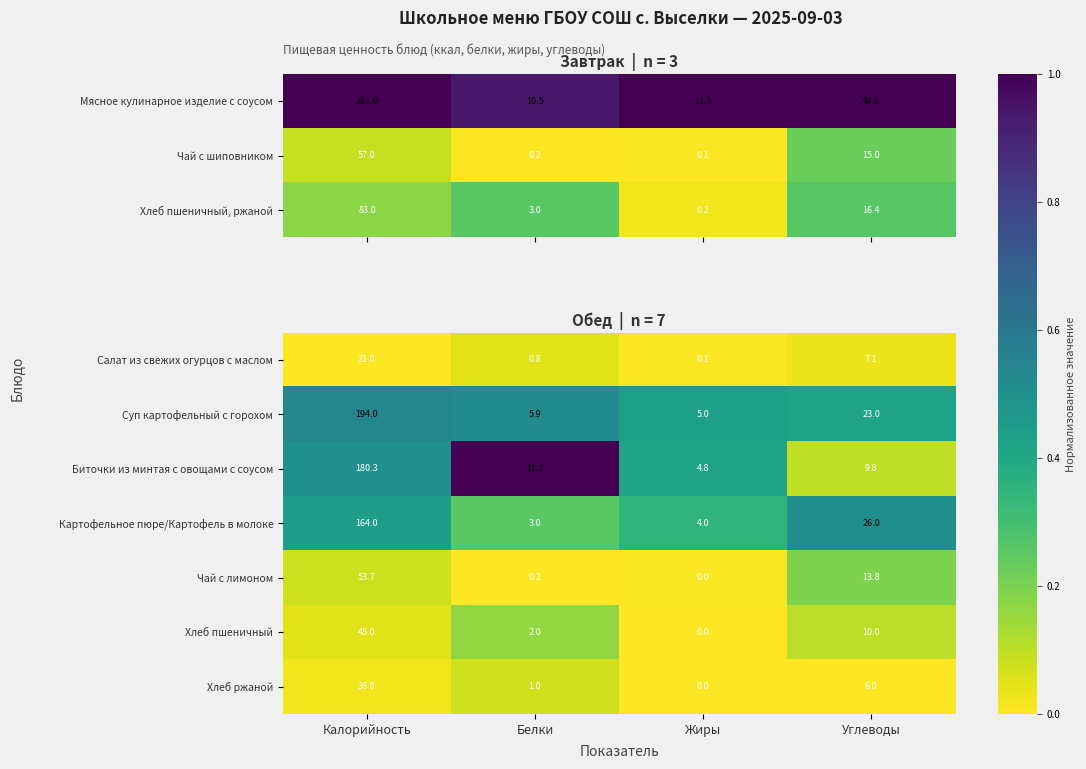

Is it true that Хлеб пшеничный equals 0.3 at Белки?

False